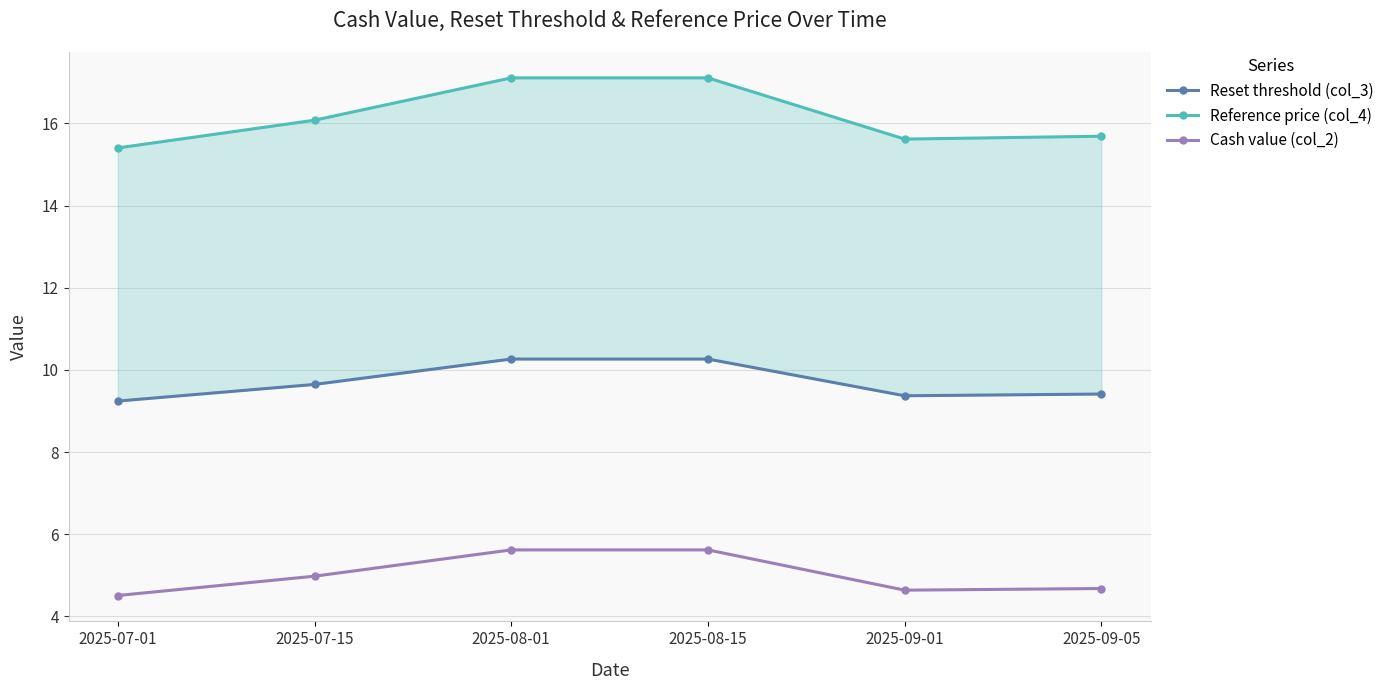

List the series in order of their peak value, lowest first.

Cash value (col_2), Reset threshold (col_3), Reference price (col_4)